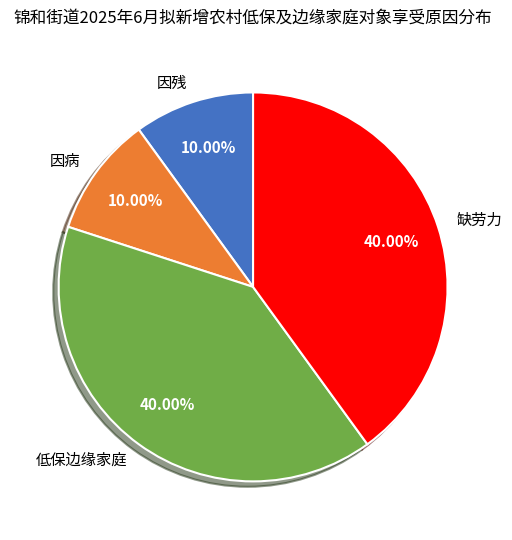

How many segments does this pie chart have?

4